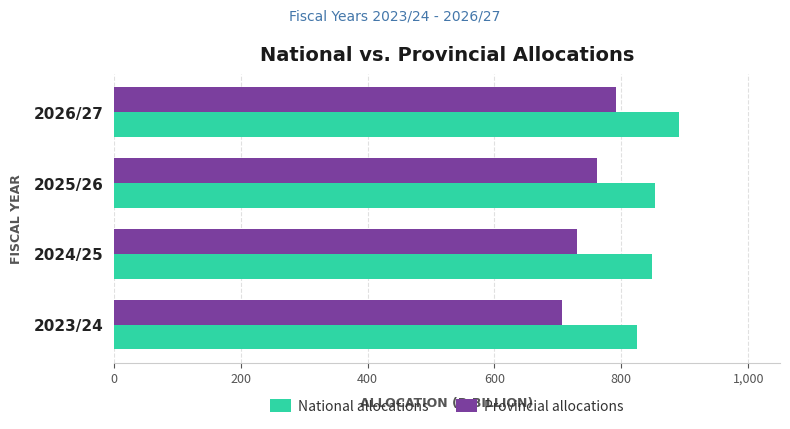

What is the spread (max minus min) of values at 2023/24?

117.5